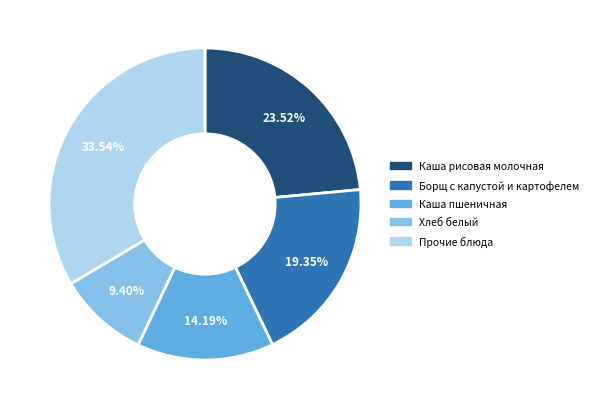

Does any single category account for the majority?

No